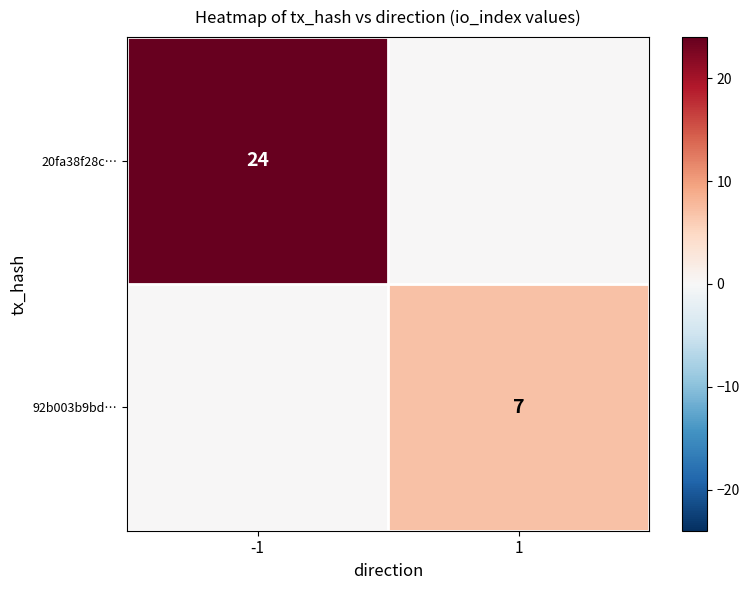

The value of 92b003b9bd… at 1 is 7. True or false?

True